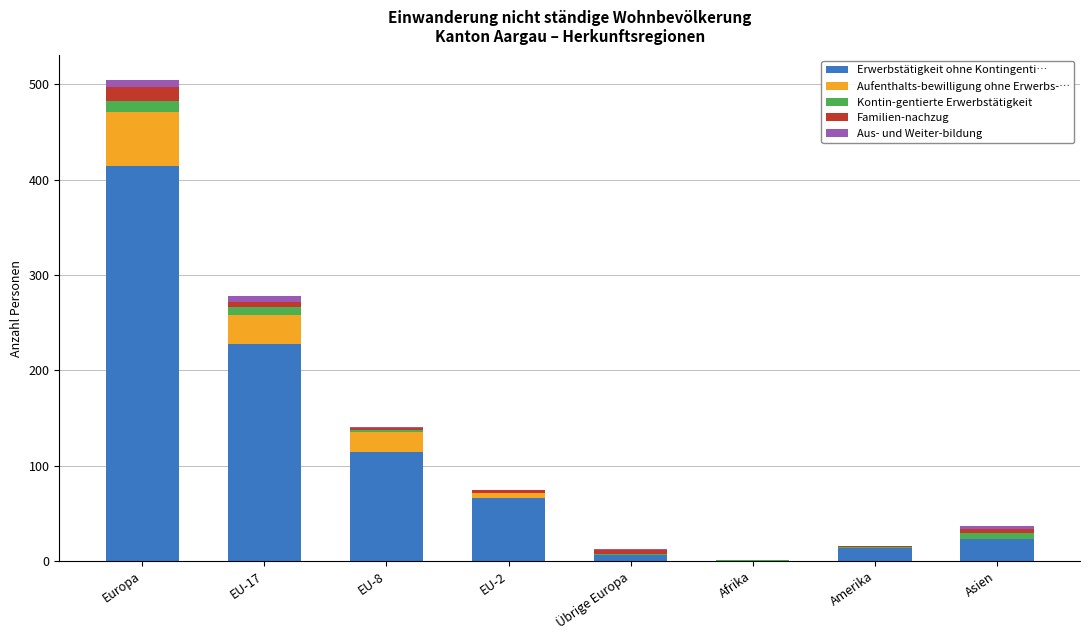

Is it true that Erwerbstätigkeit ohne Kontingenti… equals 13 at Amerika?

True